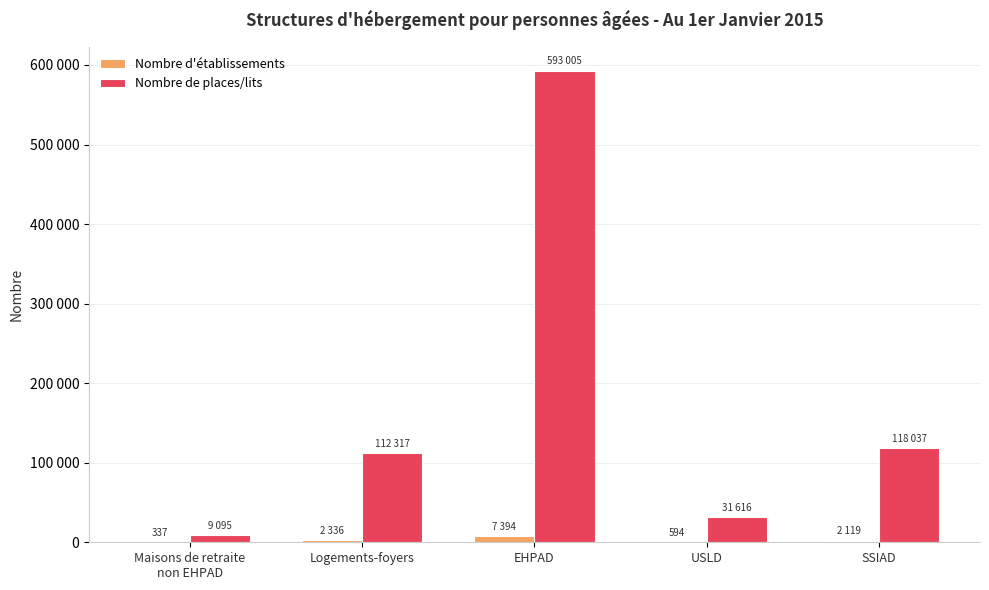

What is the value of the Nombre de places/lits bar at the 4th from the left?

31616